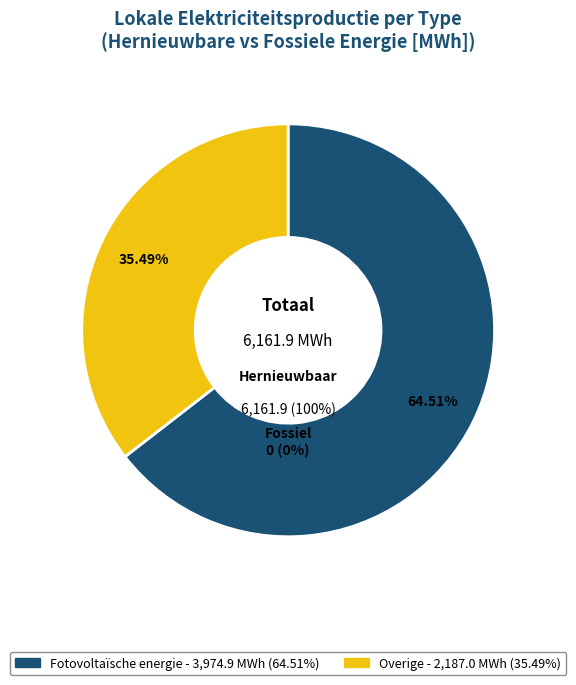

Is it true that Overige is 26% of the pie?

False